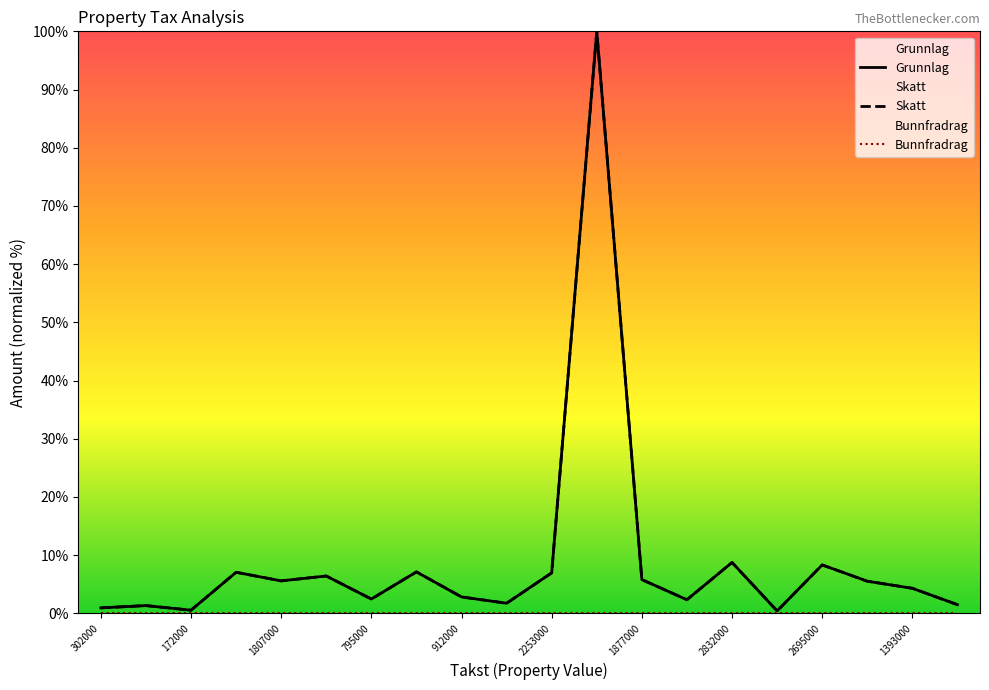

Reading left to right, list all the values displayed in this chart.

Grunnlag: 302000=0.9	429000=1.3	172000=0.5	2285000=7.0	1807000=5.6	2078000=6.4	795000=2.5	2306000=7.1	912000=2.8	560000=1.7	2253000=6.9	32432000=100.0	1877000=5.8	756000=2.3	2832000=8.7	132000=0.4	2695000=8.3	1788000=5.5	1393000=4.3	480000=1.5
Skatt: 302000=0.9	429000=1.3	172000=0.5	2285000=7.0	1807000=5.6	2078000=6.4	795000=2.5	2306000=7.1	912000=2.8	560000=1.7	2253000=6.9	32432000=100.0	1877000=5.8	756000=2.3	2832000=8.7	132000=0.4	2695000=8.3	1788000=5.5	1393000=4.3	480000=1.5